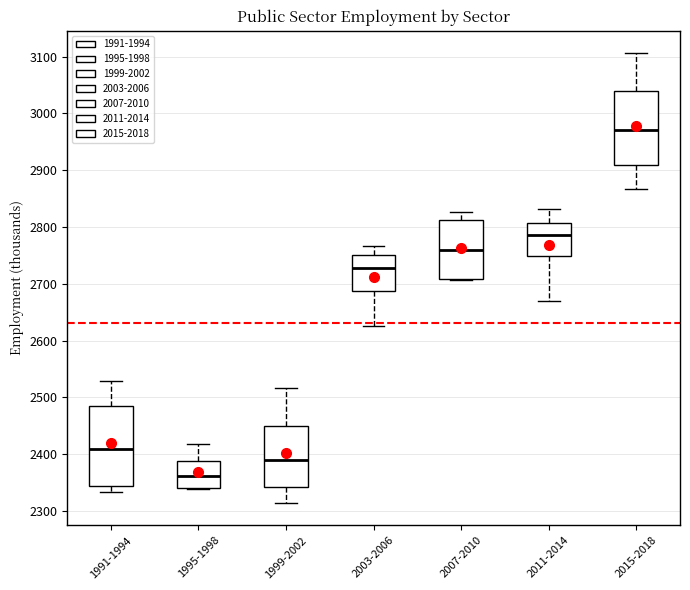

Where does the upper whisker of the box for 1991-1994 end on the y-axis? The values are not printed on the chart, so give them approximately, as read against the axis.

2530